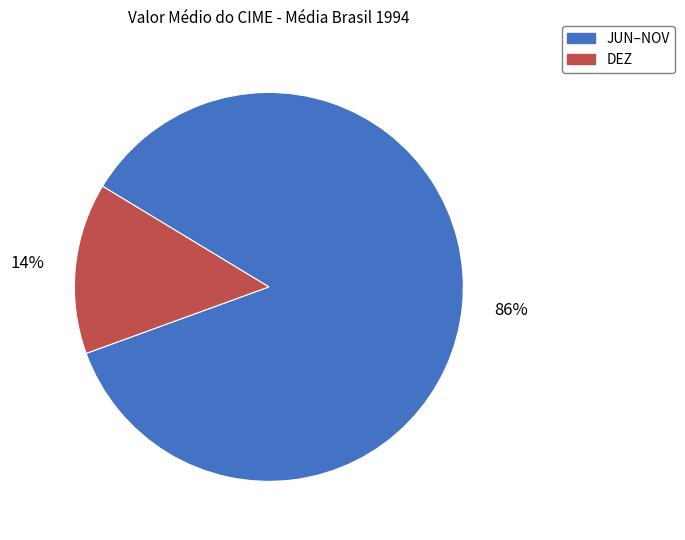

Does any single category account for the majority?

Yes